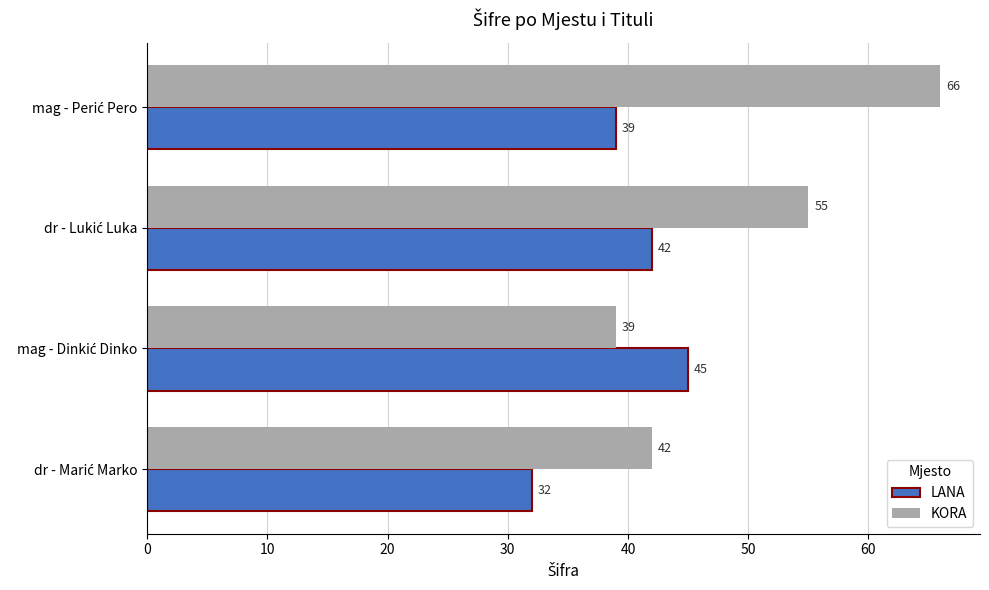

Which series has the largest total across all categories?

KORA